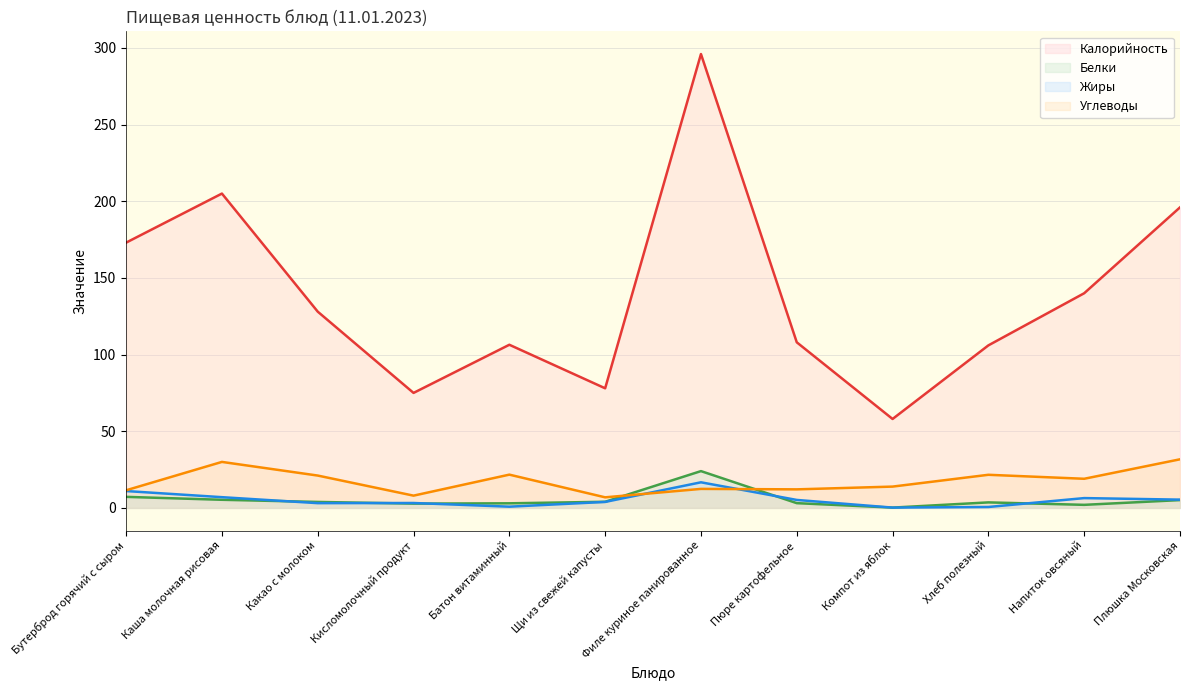

How many data points in Жиры are less than 5?

6